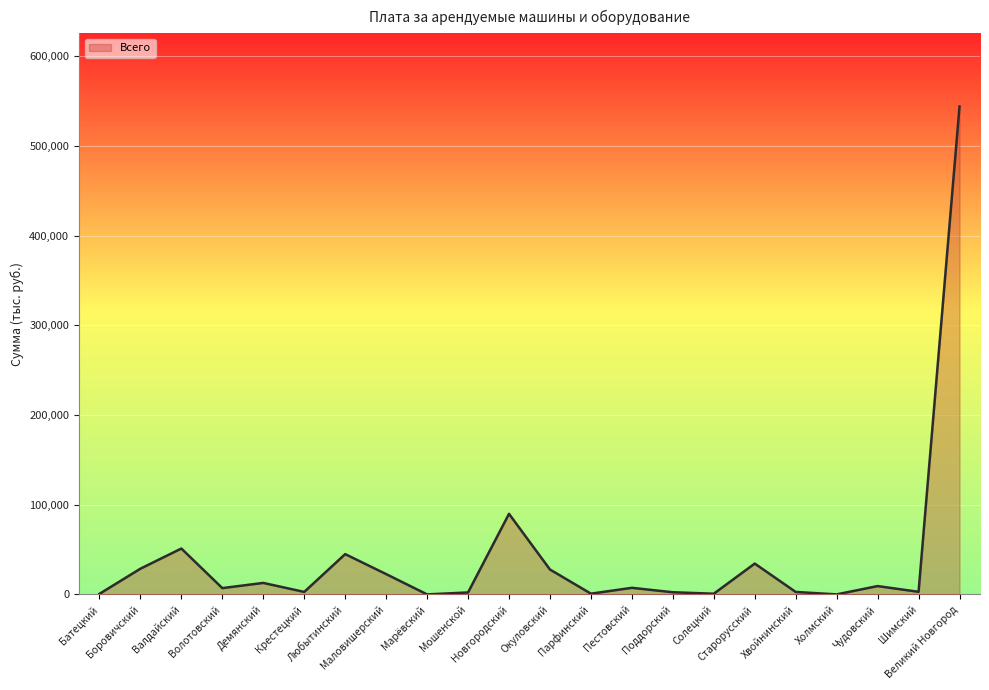

What position from the left is Маловишерский?

8